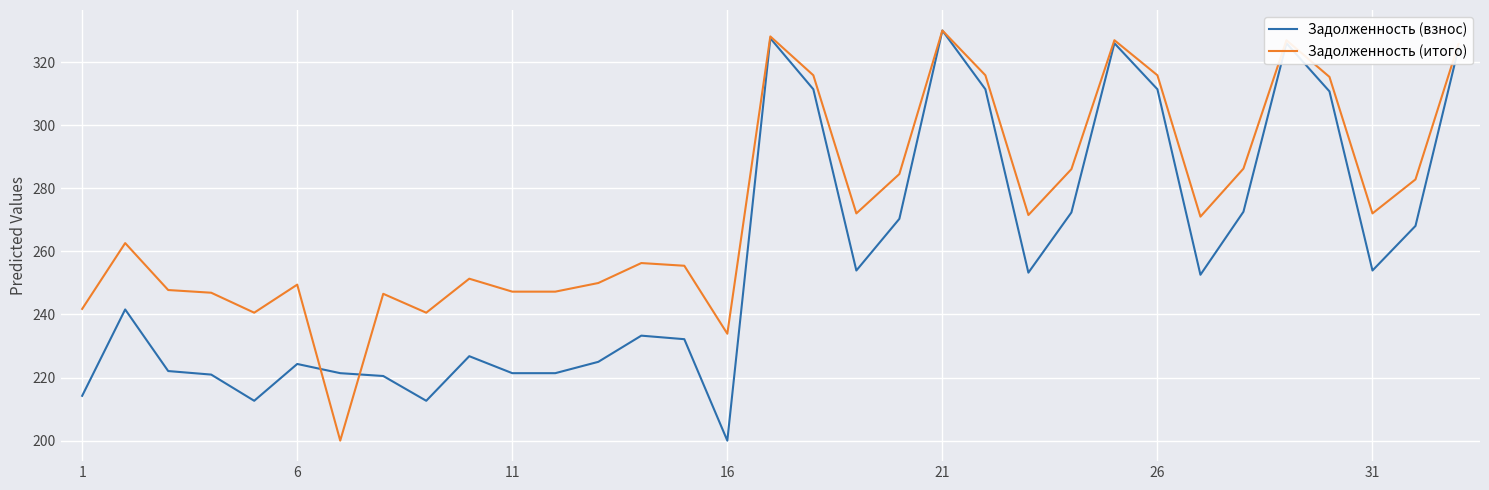

Which series has the largest total across all categories?

Задолженность (итого)